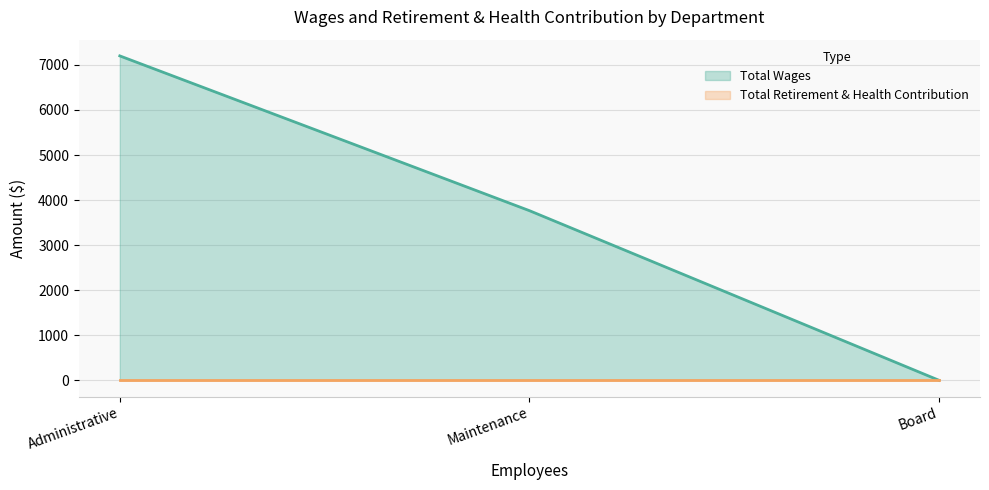

List the labels in order of value, smallest first.

Board, Maintenance, Administrative